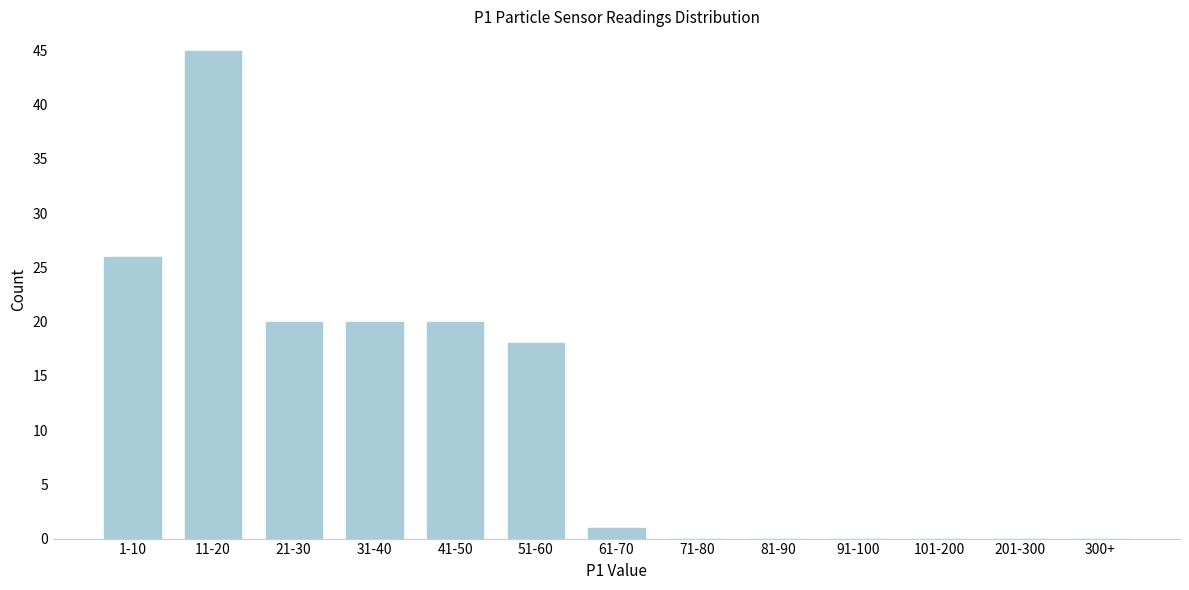

Reading right to left, extract all data points from this chart.

300+=0	201-300=0	101-200=0	91-100=0	81-90=0	71-80=0	61-70=1	51-60=18	41-50=20	31-40=20	21-30=20	11-20=45	1-10=26